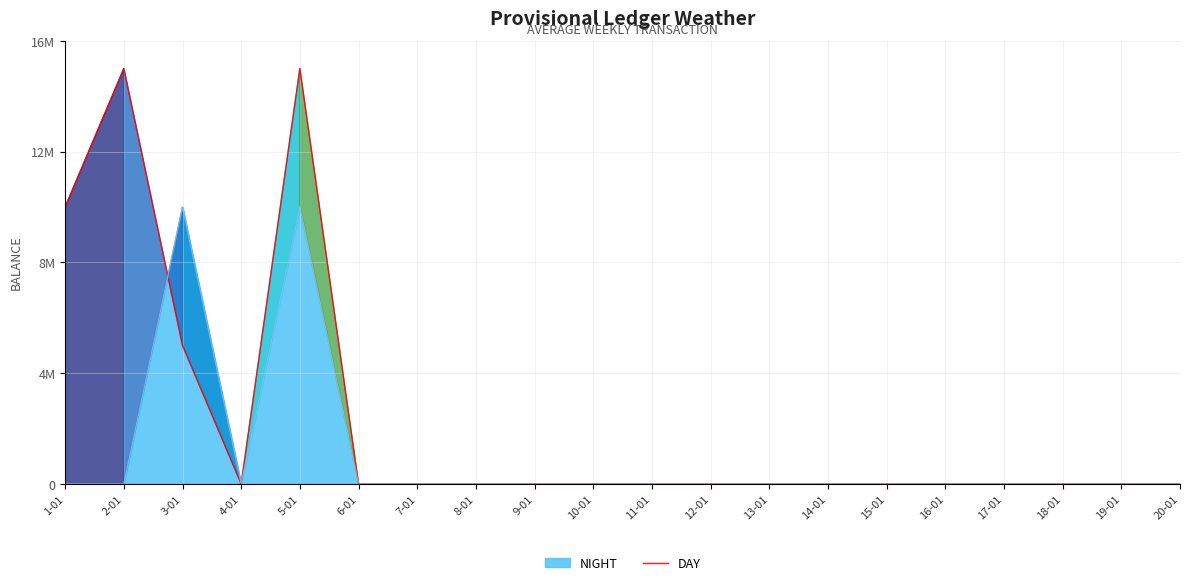

What position from the left is 20-01?

20